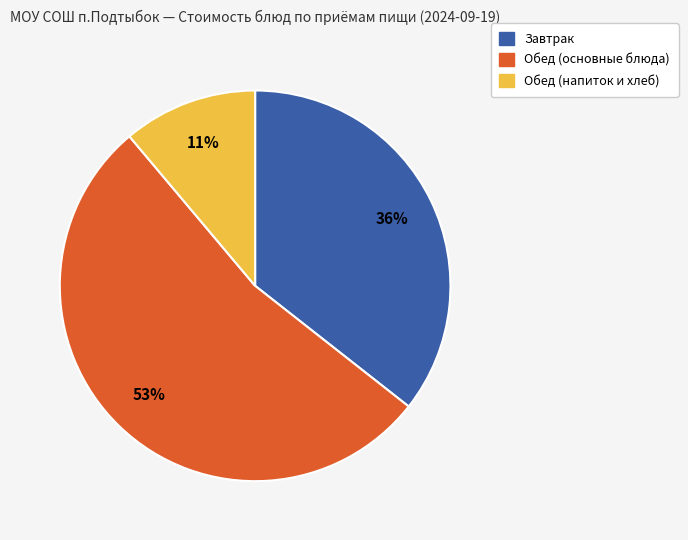

Is there a majority slice in this chart?

Yes